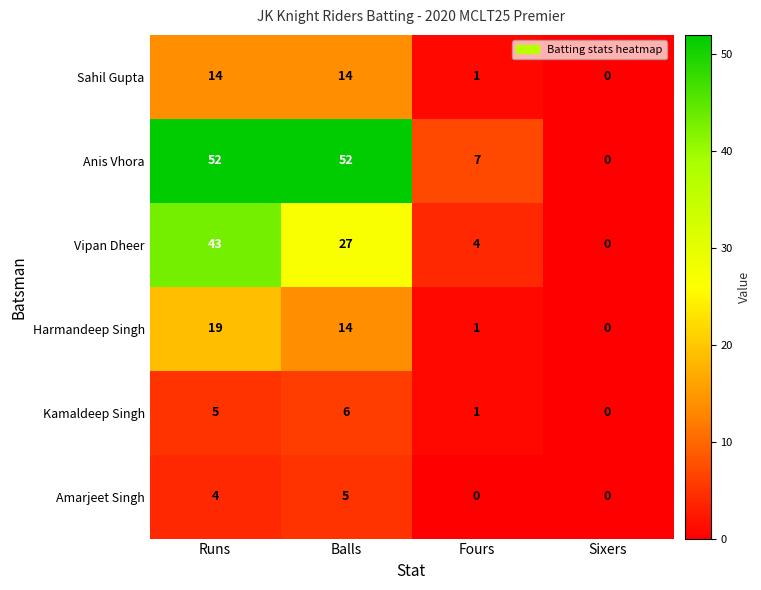

At which label does Harmandeep Singh first exceed 14?

Runs